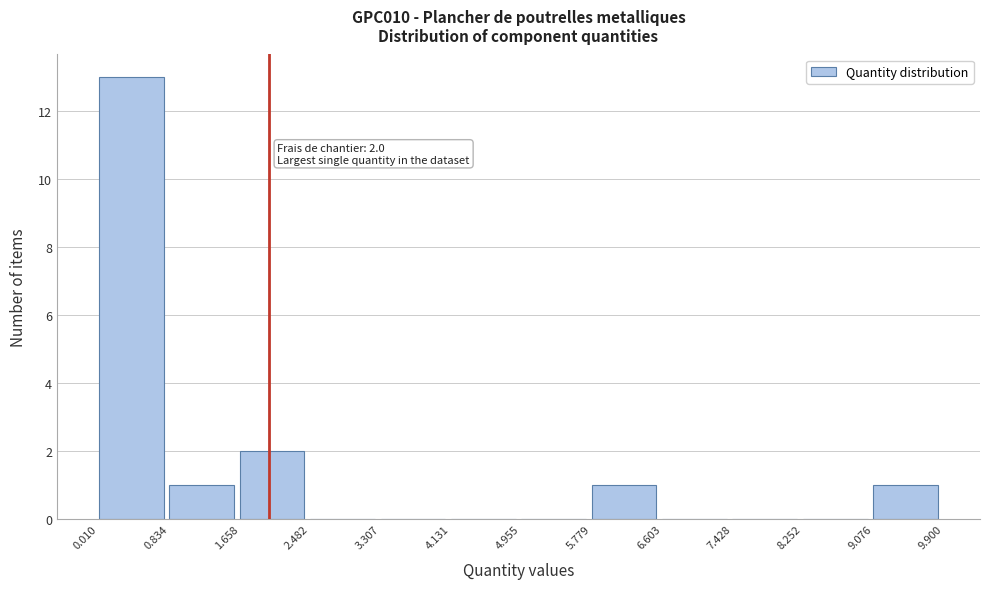

Which range on the x-axis has the tallest bar?

0.010 to 0.834